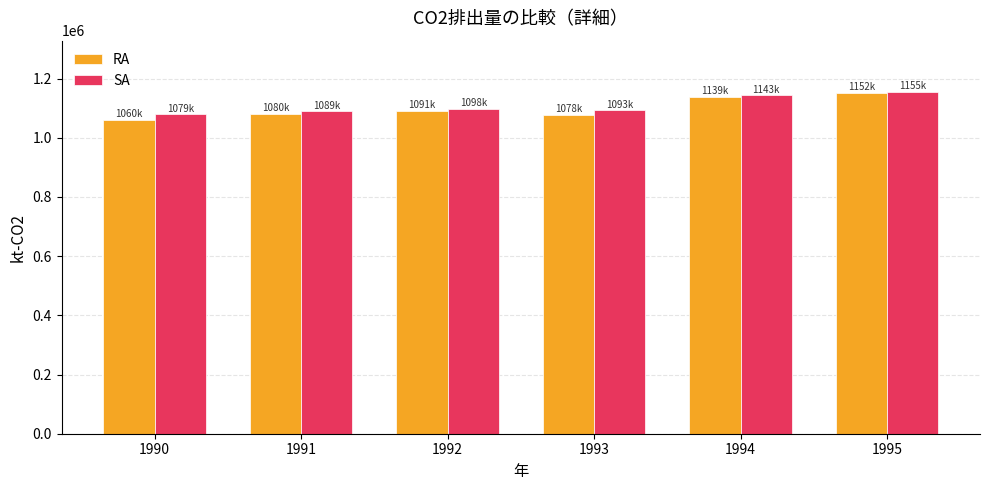

What is the spread (max minus min) of values at 1990?

18879.1